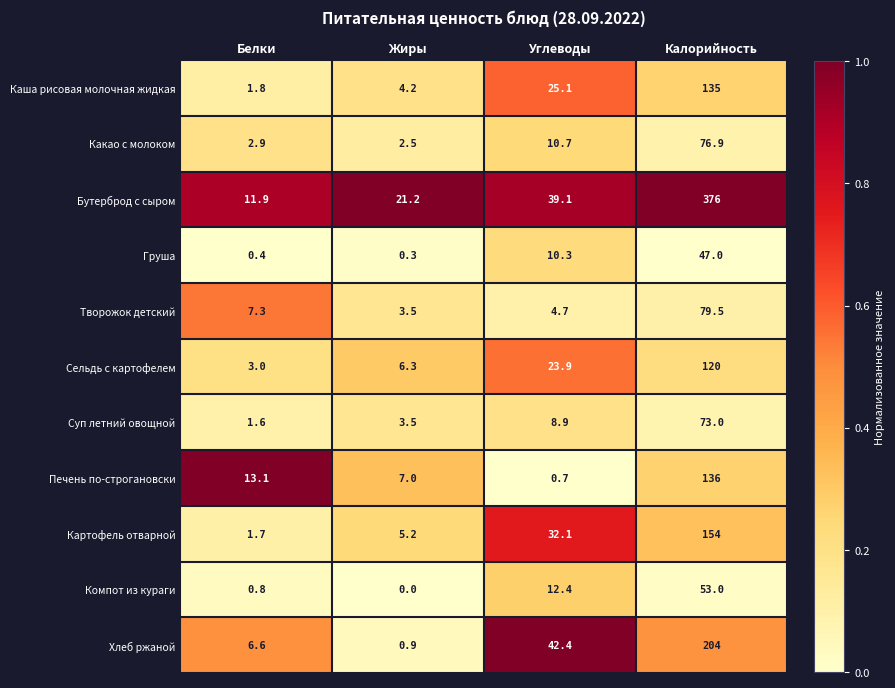

At Углеводы, list the series in order from smallest to largest.

Печень по-строгановски, Творожок детский, Суп летний овощной, Груша, Какао с молоком, Компот из кураги, Сельдь с картофелем, Каша рисовая молочная жидкая, Картофель отварной, Бутерброд с сыром, Хлеб ржаной